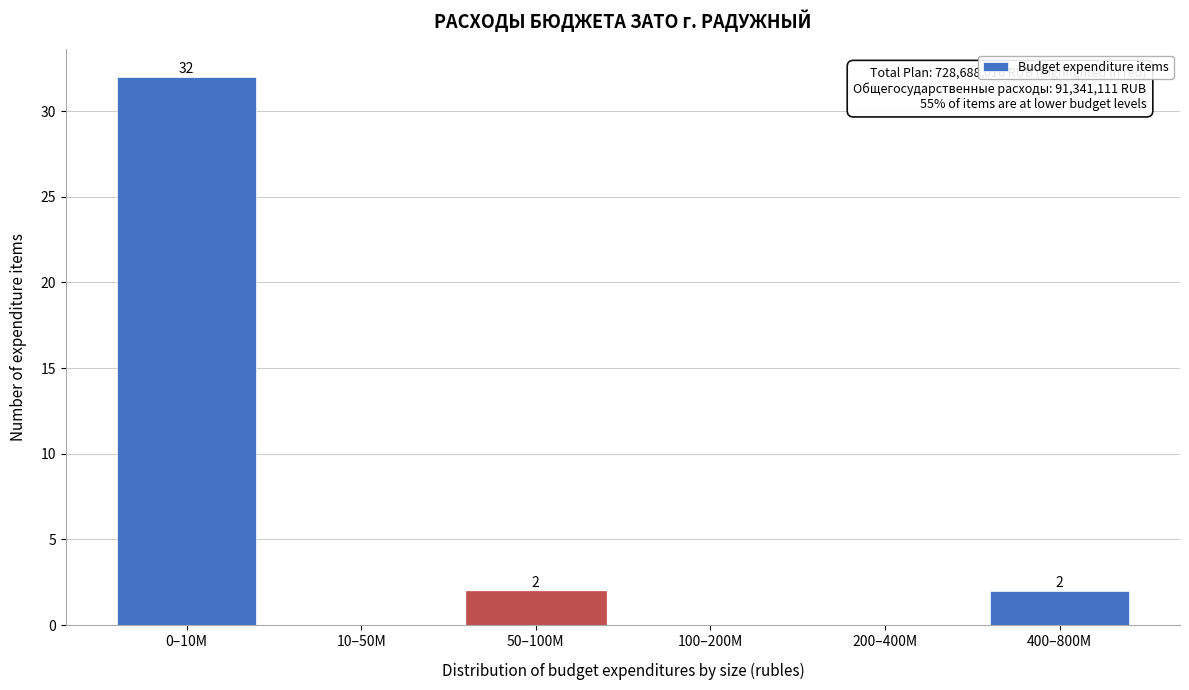

Reading left to right, extract all data points from this chart.

0–10M=32	10–50M=0	50–100M=2	100–200M=0	200–400M=0	400–800M=2